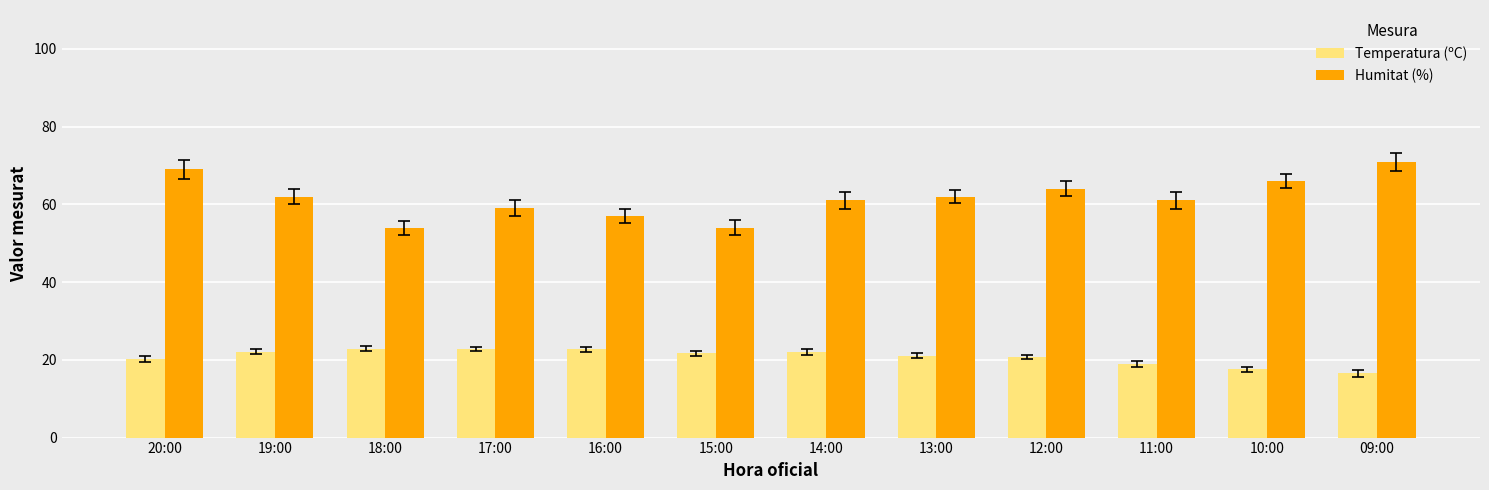

Rank the series by their maximum value, from highest to lowest.

Humitat (%), Temperatura (ºC)